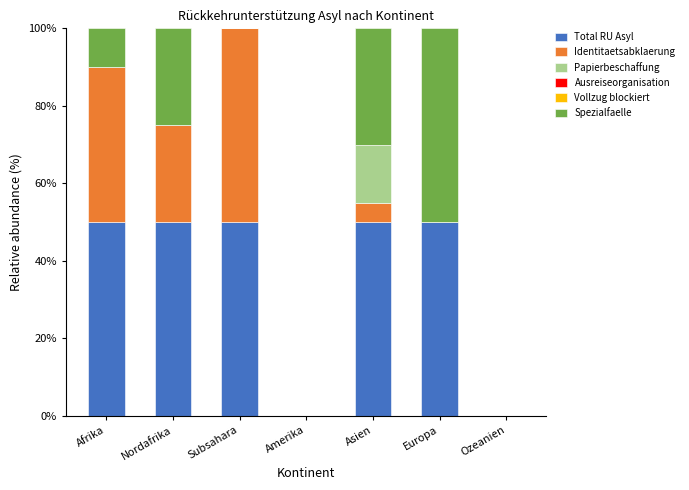

What is the total value across all series at Europa?

100